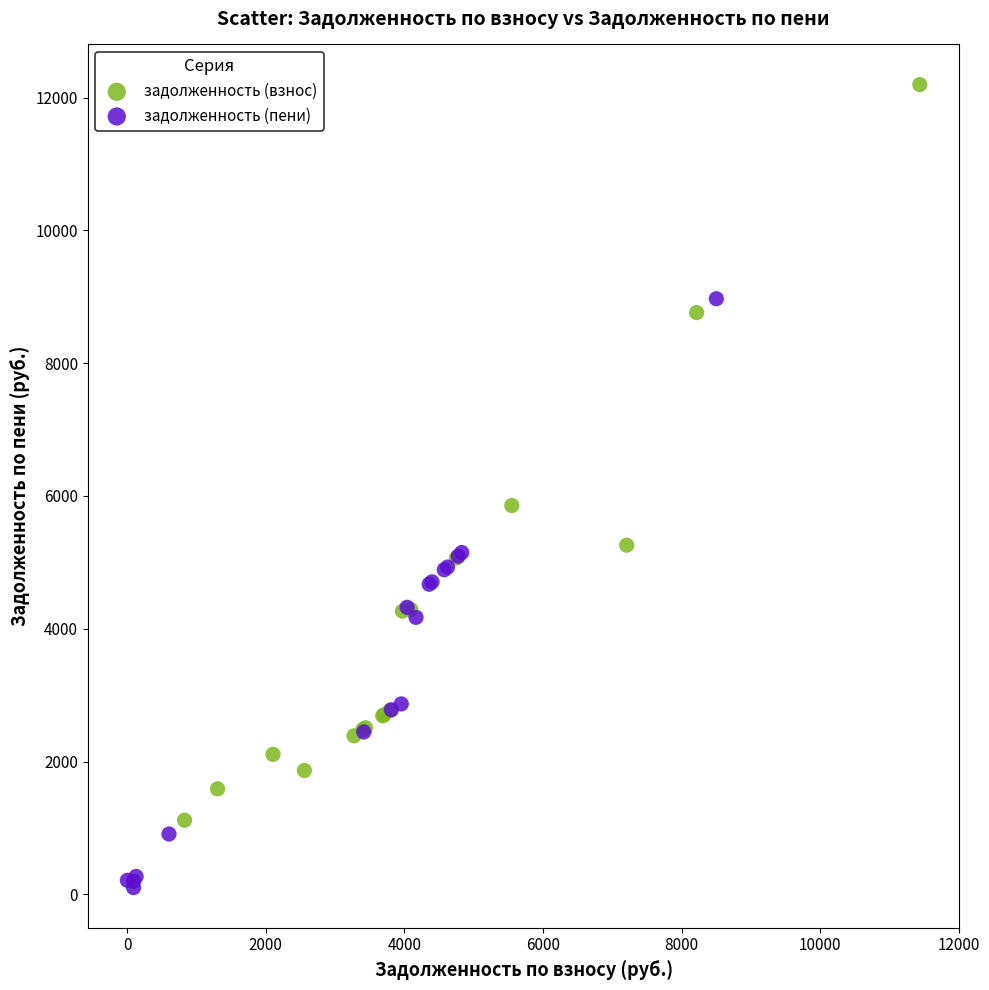

Which series reaches the maximum Y coordinate?

задолженность (взнос)